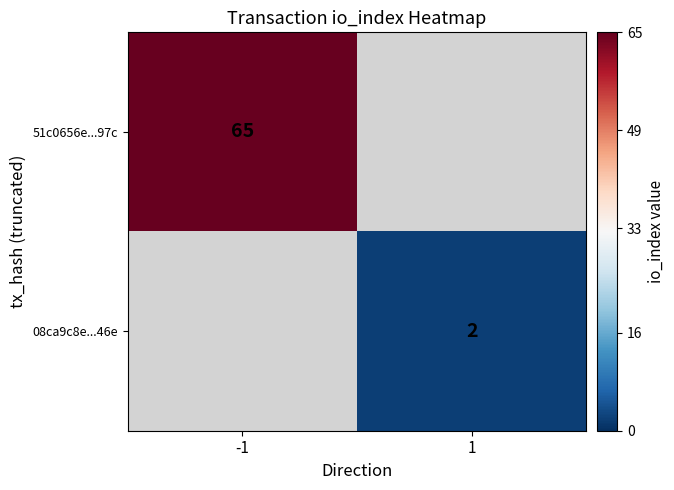

Is the value of 51c0656e...97c at -1 greater than the value of 08ca9c8e...46e at 1?

Yes